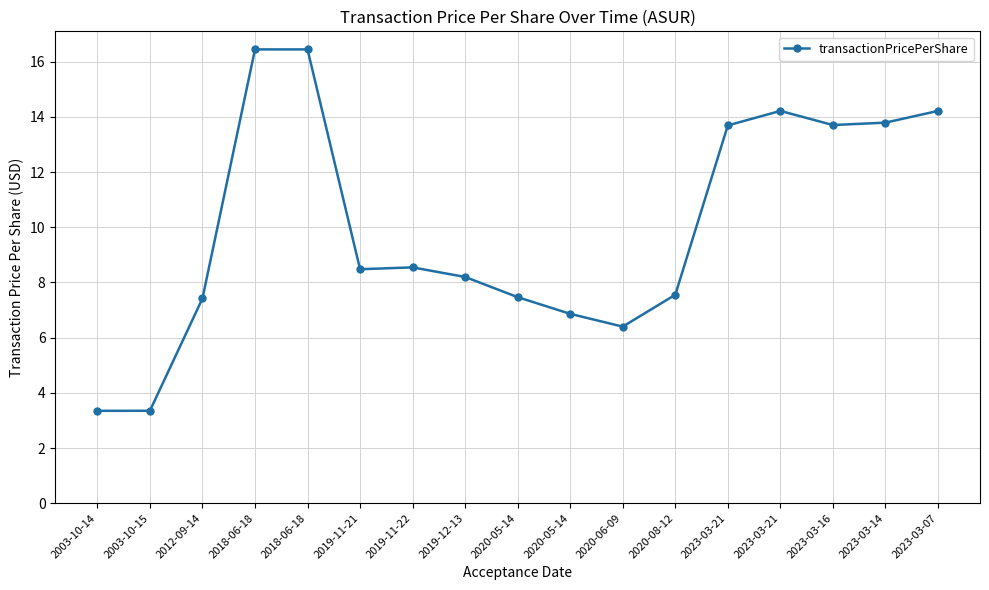

At which label is the value closest to 9?

2019-11-22